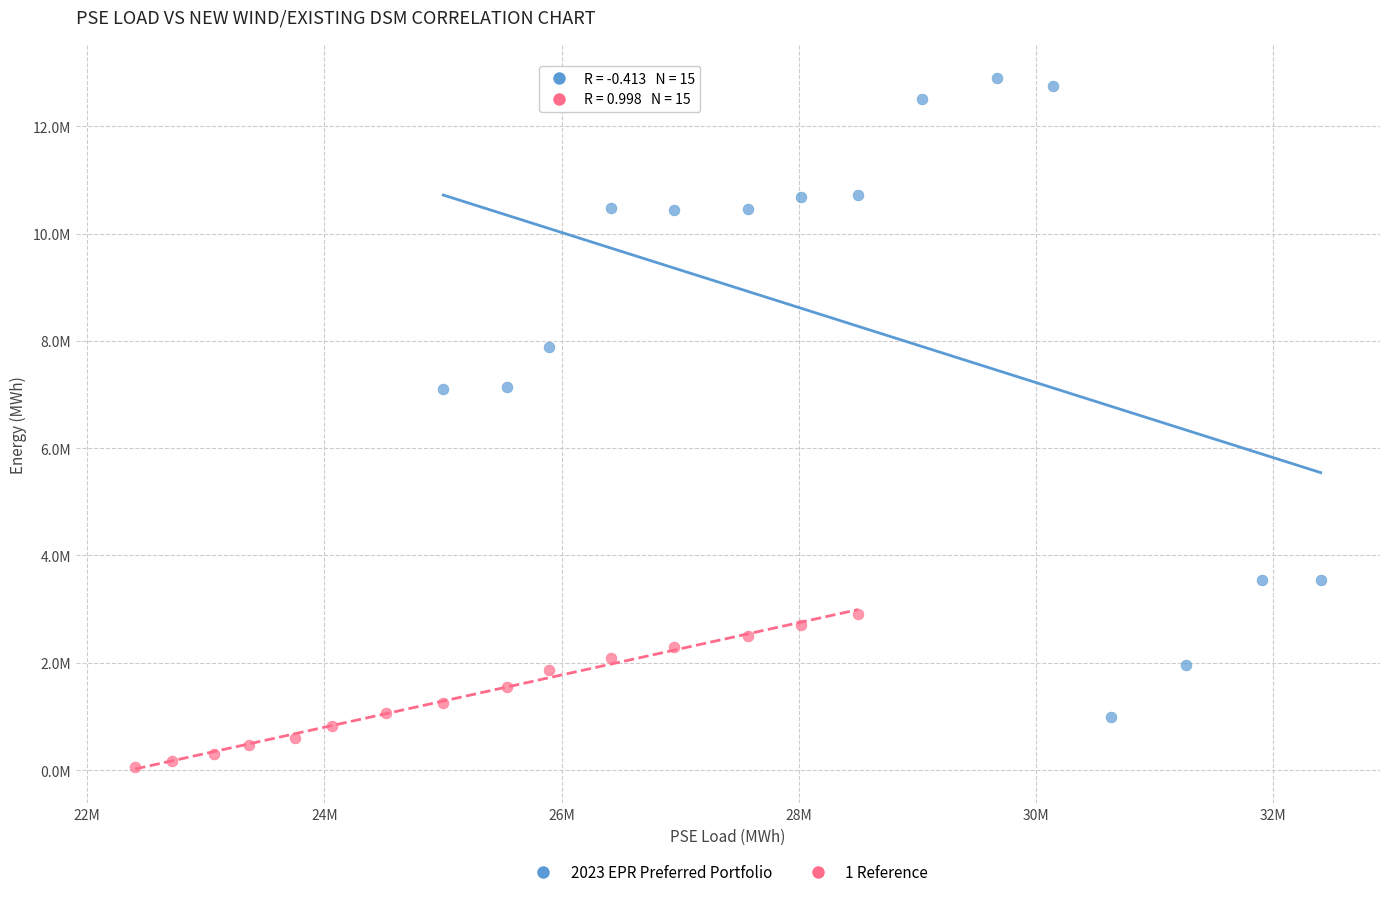

Which series reaches the minimum Y coordinate?

1 Reference